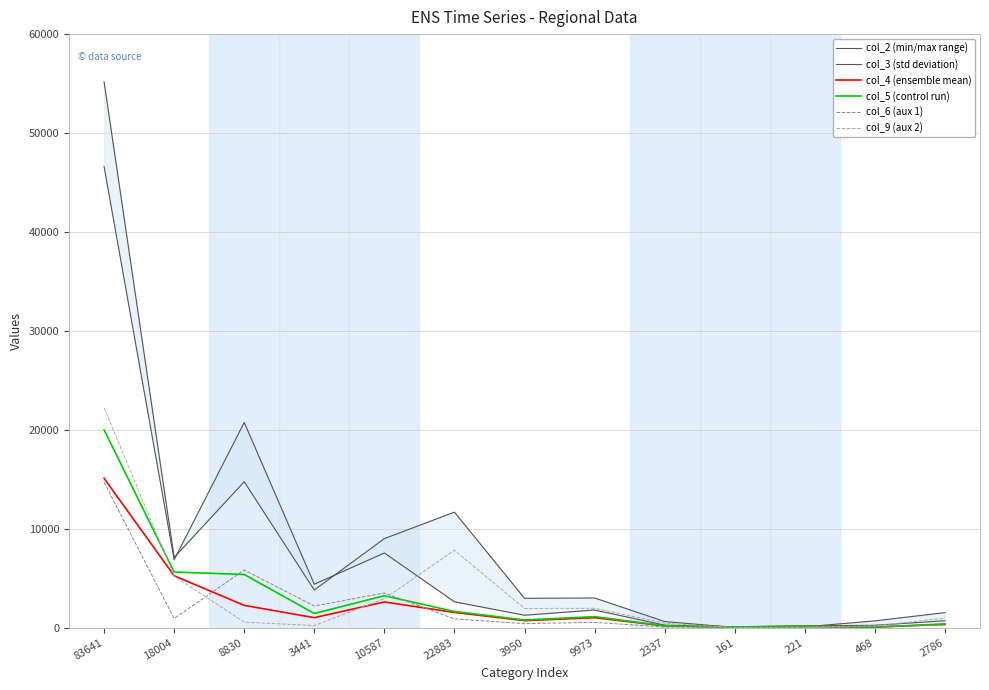

Where is col_9 (aux 2) nearest to the value 11116?

22883